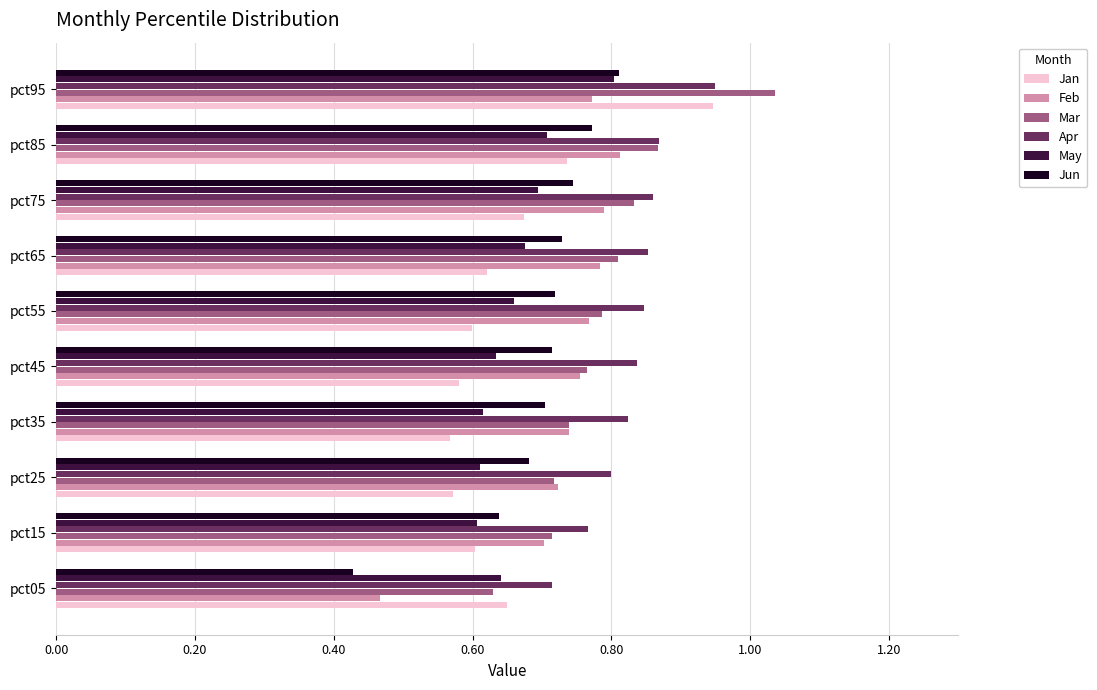

Is it true that Apr equals 0.7 at pct05?

True